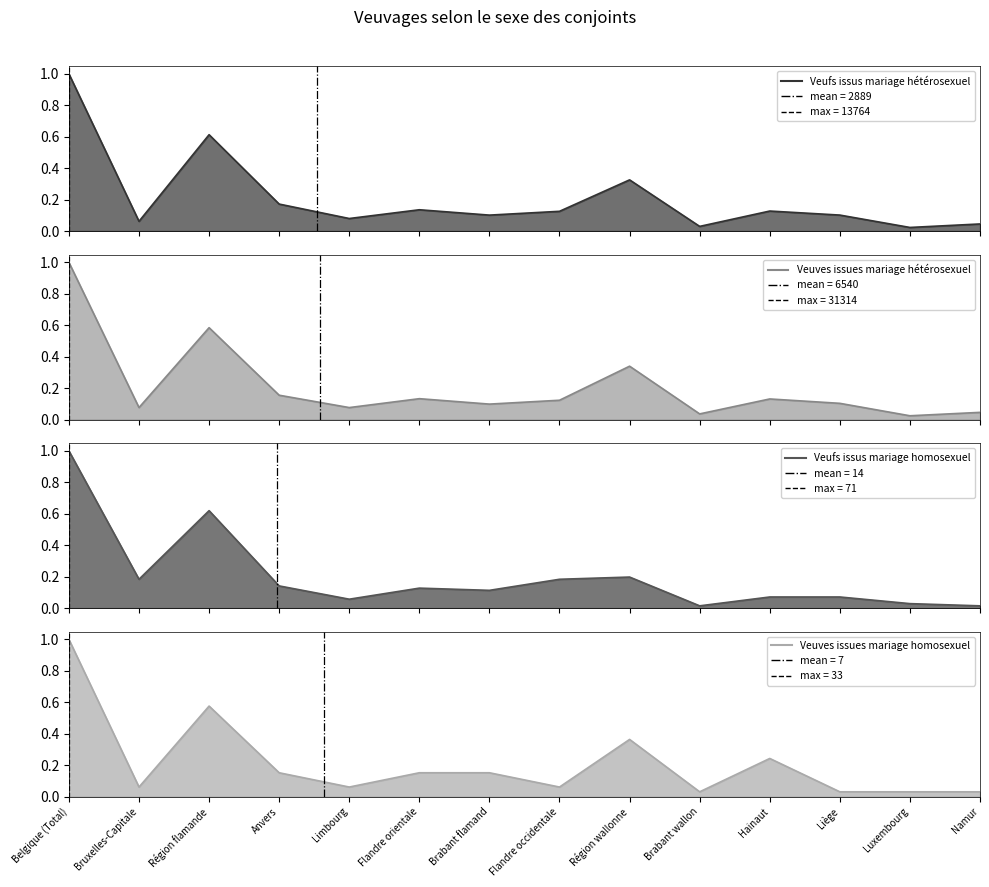

True or false: Veuves issues mariage homosexuel has a value of 0.2 at Brabant flamand.

True